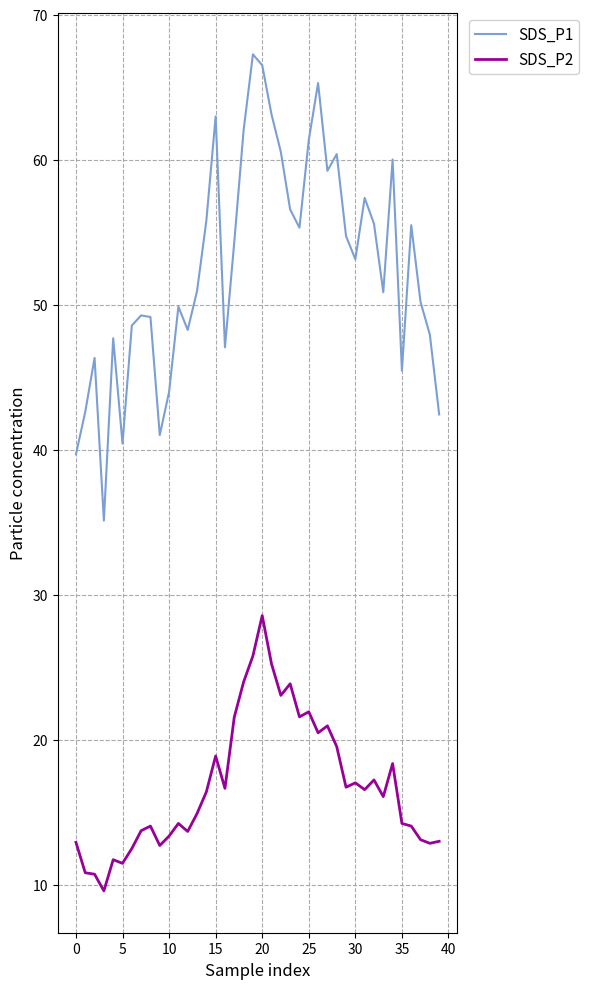

Count the number of categories in the chart.

40